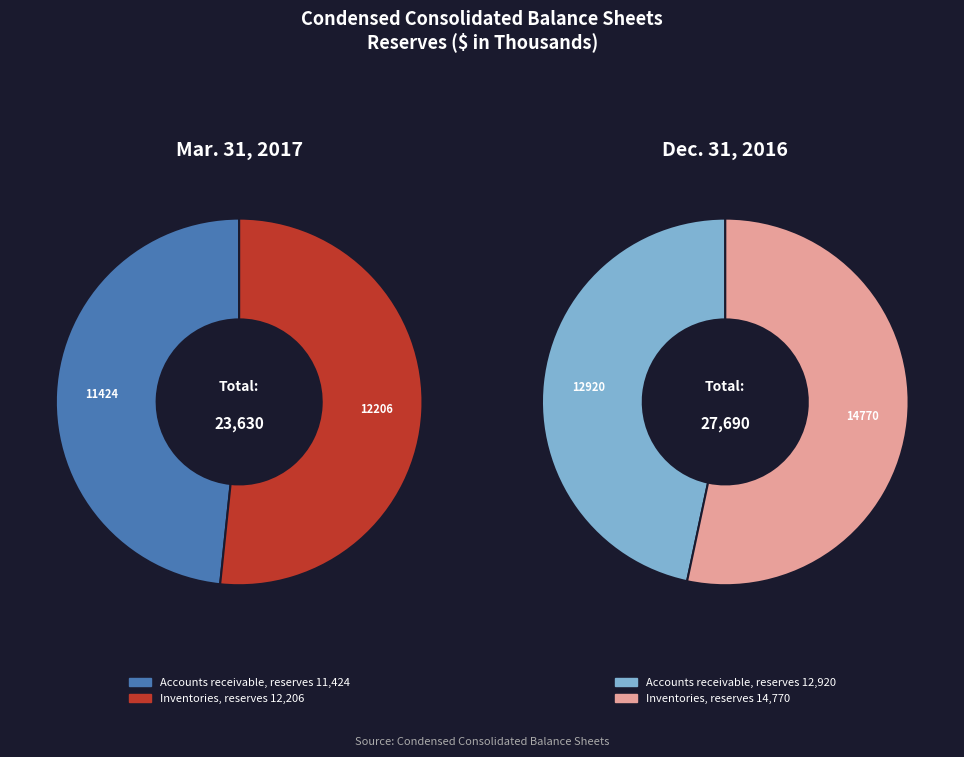

Is there any slice that represents more than half of the pie?

Yes